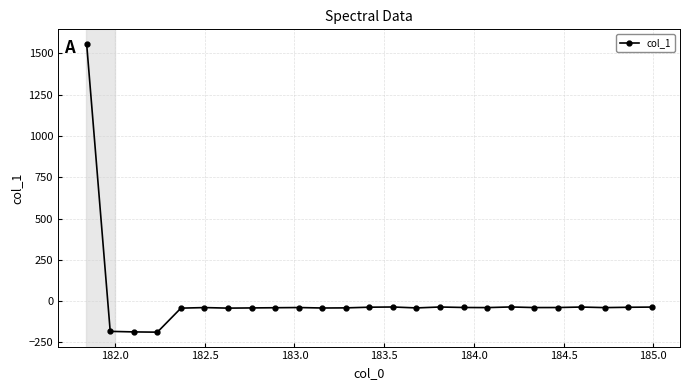

What is the difference between the second highest and second lowest values?

151.1